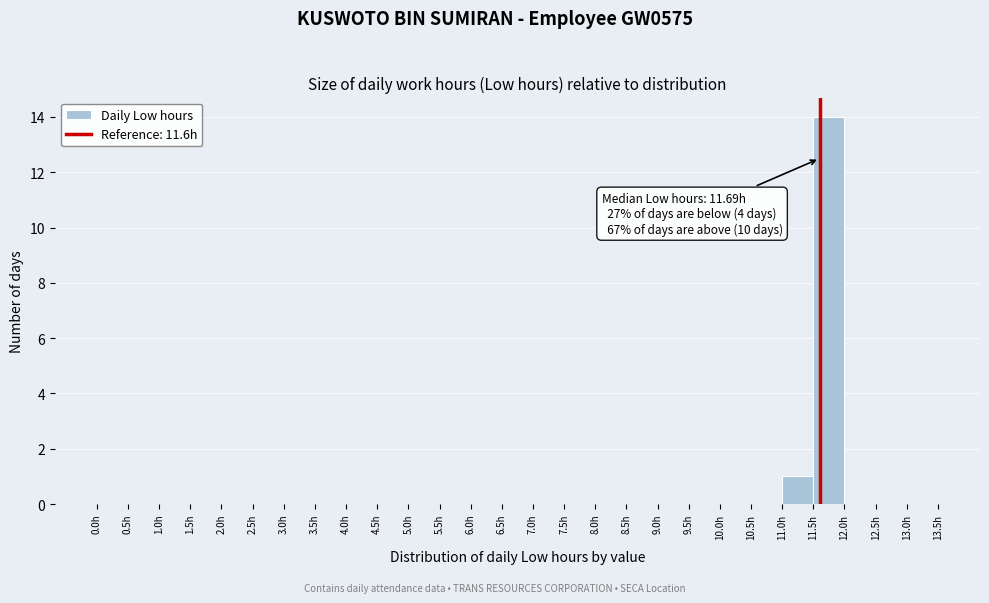

Over which range of the x-axis is the bar tallest?

11.5 to 12.0